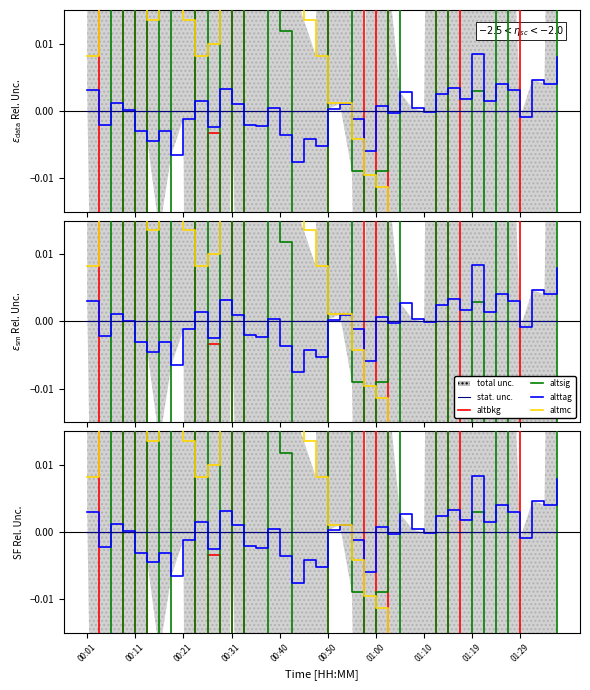

Where does the altsig series first go above 0?

00:01